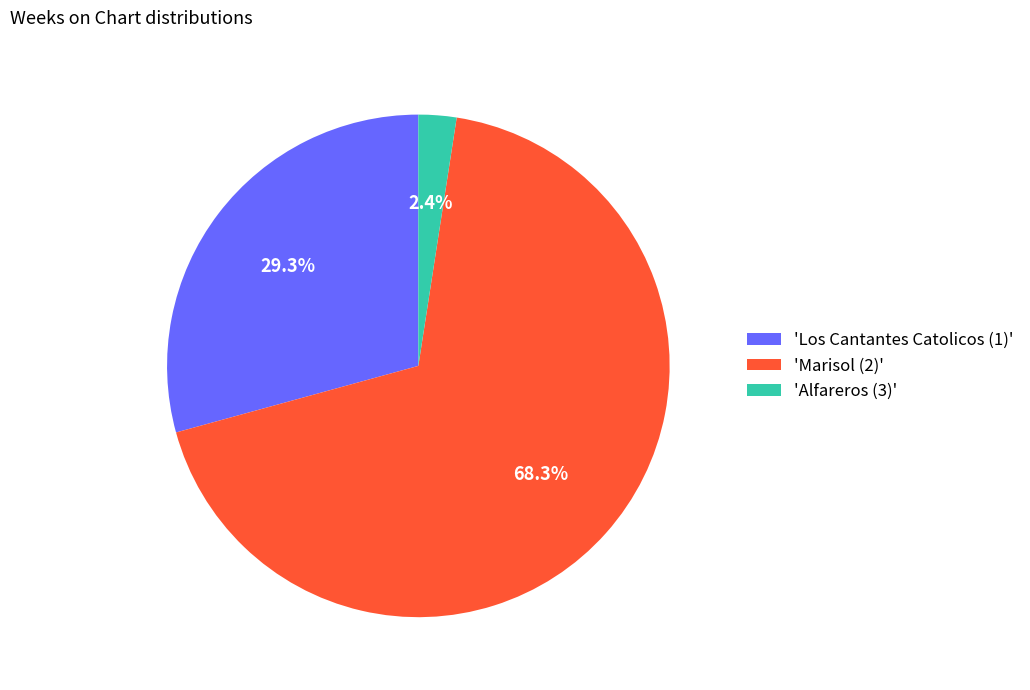

To the nearest percent, what is the average slice percentage?

33%